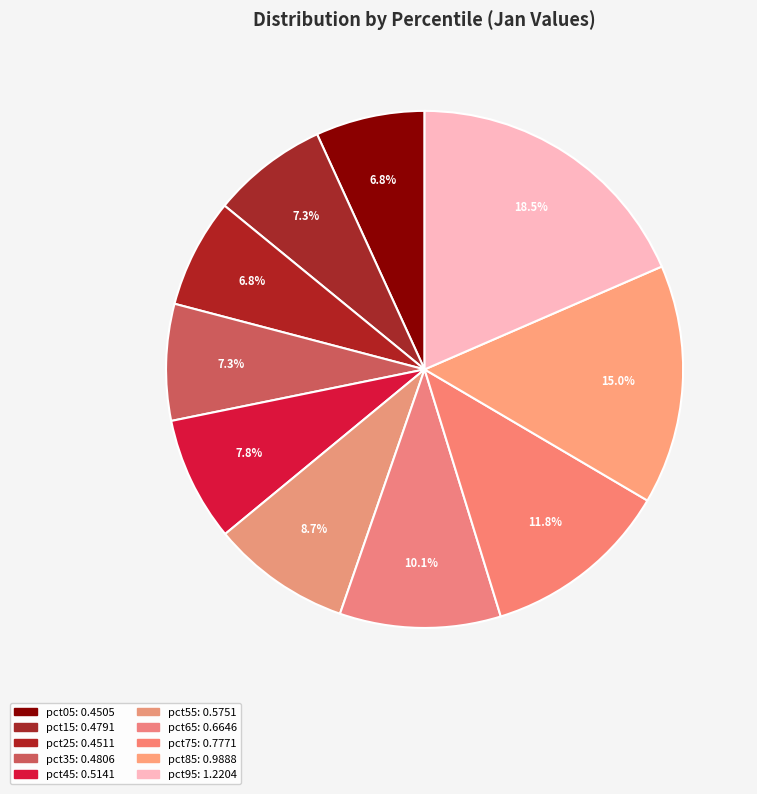

True or false: pct85 accounts for 15% of the total.

True